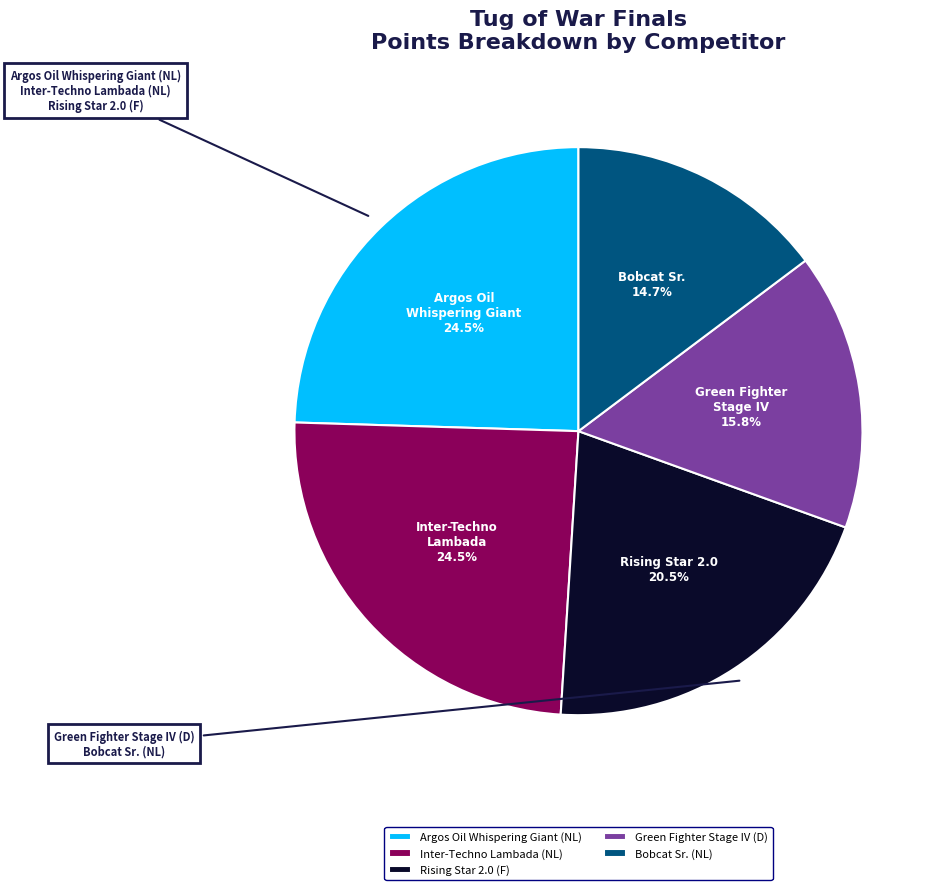

Is the sum of Green Fighter Stage IV (D) and Inter-Techno Lambada (NL) greater than half?

No